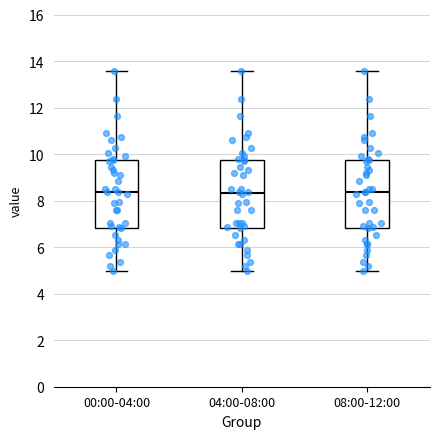

Reading left to right, transcribe this box plot: for each box, give where its median line is, the range the box spans, and where its two whiskers end, as read against the y-axis. The values are not printed on the chart, so give them approximately, as read against the axis.

00:00-04:00: median 8.4, box 6.8 to 9.8, whiskers 5.0 to 13.6
04:00-08:00: median 8.4, box 6.8 to 9.8, whiskers 5.0 to 13.6
08:00-12:00: median 8.4, box 6.8 to 9.8, whiskers 5.0 to 13.6